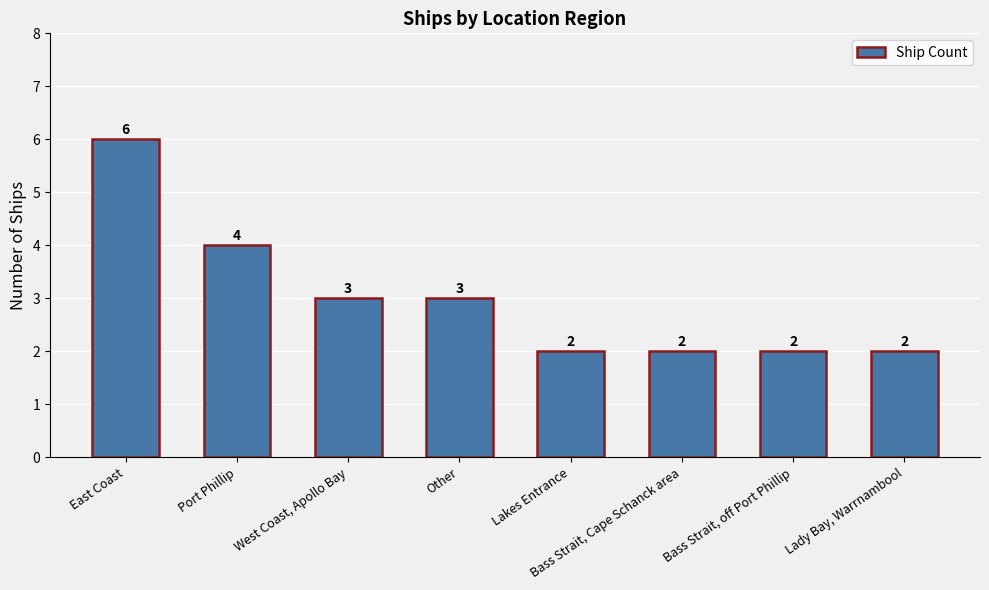

What is the smallest value displayed?

2